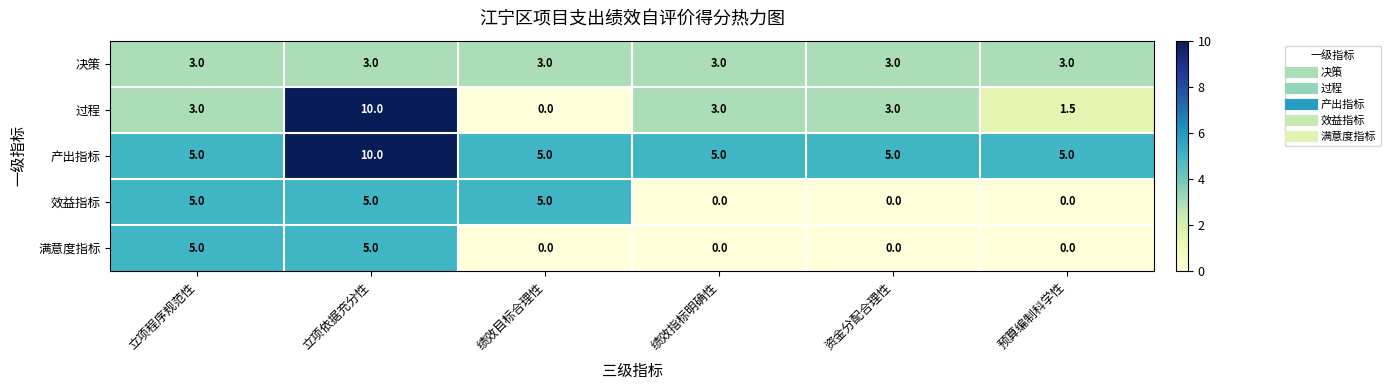

What is the average value of the 满意度指标 series?

1.7